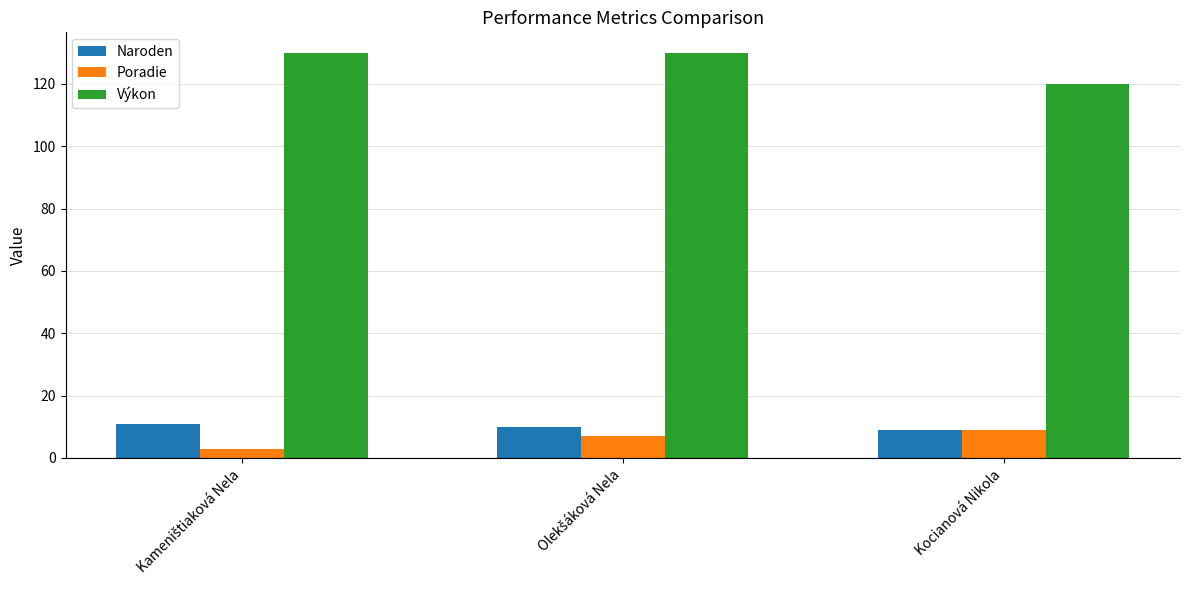

The Poradie series shows 9 at Kocianová Nikola. True or false?

True